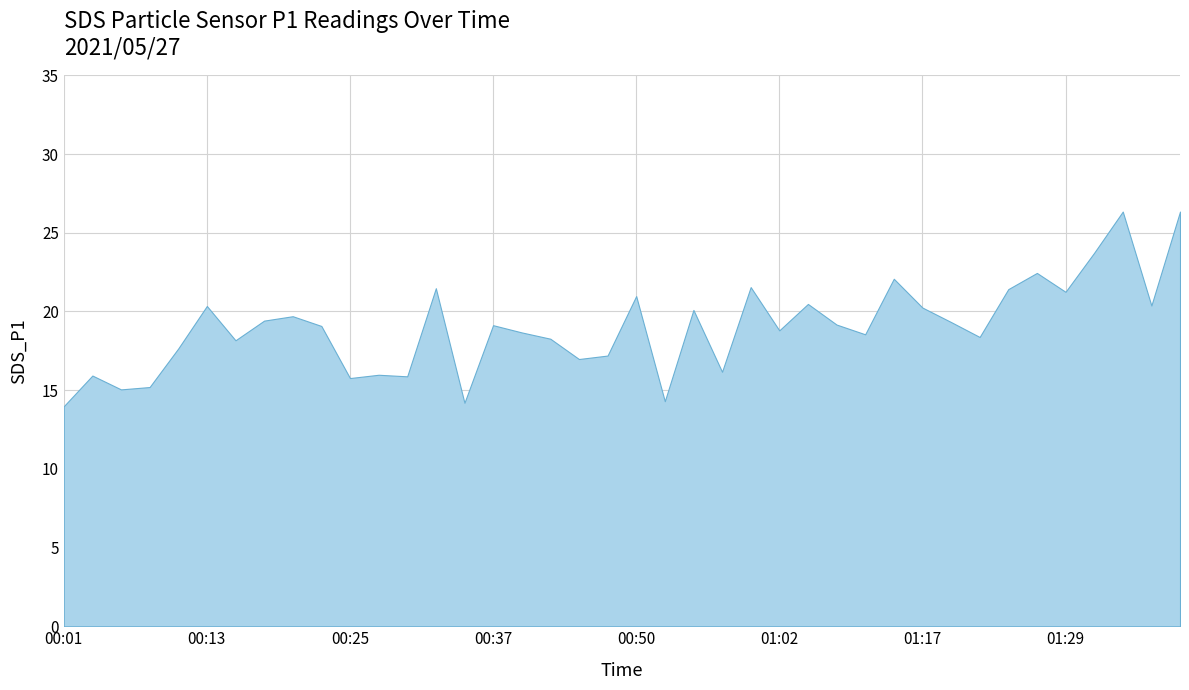

The chart shows a value of 16.0 at 00:28. True or false?

True